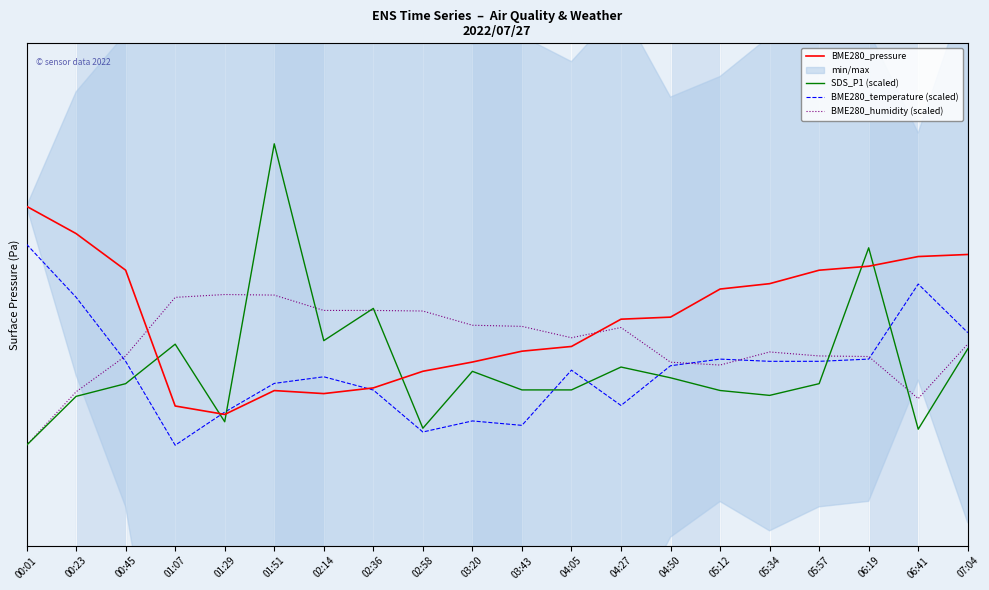

What position from the right is 00:45?

18